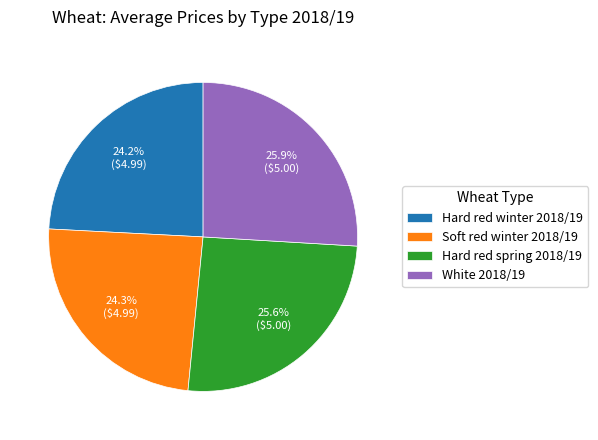

Does Hard red spring 2018/19 represent more than half of the total?

No